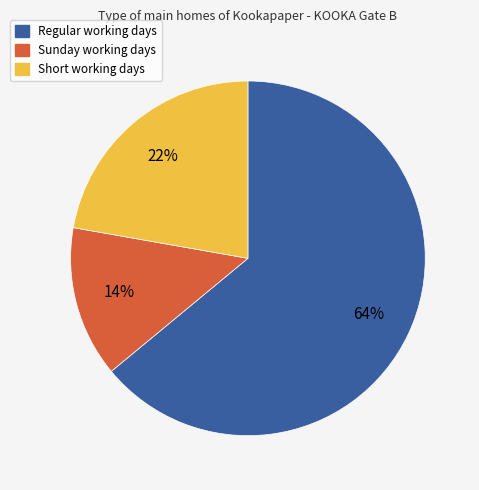

Is there any slice that represents more than half of the pie?

Yes